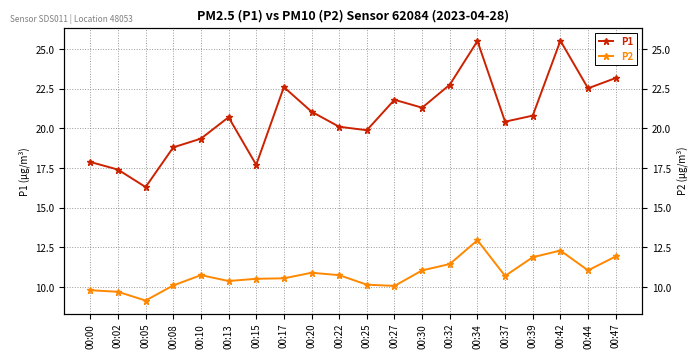

Reading left to right, transcribe all the data shown in this chart.

P1: 00:00=17.9	00:02=17.4	00:05=16.3	00:08=18.8	00:10=19.4	00:13=20.7	00:15=17.7	00:17=22.6	00:20=21.1	00:22=20.1	00:25=19.9	00:27=21.8	00:30=21.3	00:32=22.8	00:34=25.5	00:37=20.4	00:39=20.8	00:42=25.5	00:44=22.5	00:47=23.2
P2: 00:00=9.8	00:02=9.7	00:05=9.2	00:08=10.1	00:10=10.8	00:13=10.4	00:15=10.5	00:17=10.6	00:20=10.9	00:22=10.8	00:25=10.2	00:27=10.1	00:30=11.1	00:32=11.4	00:34=12.9	00:37=10.7	00:39=11.9	00:42=12.3	00:44=11.1	00:47=11.9